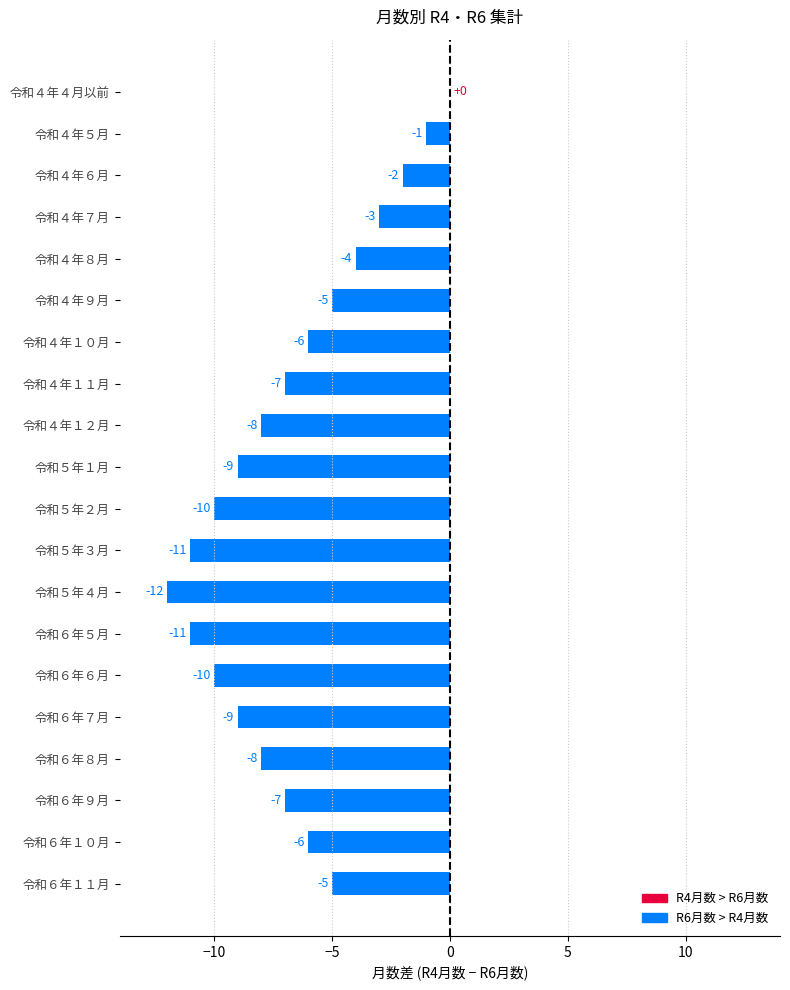

At which category does the chart reach its peak across all series?

令和４年４月以前